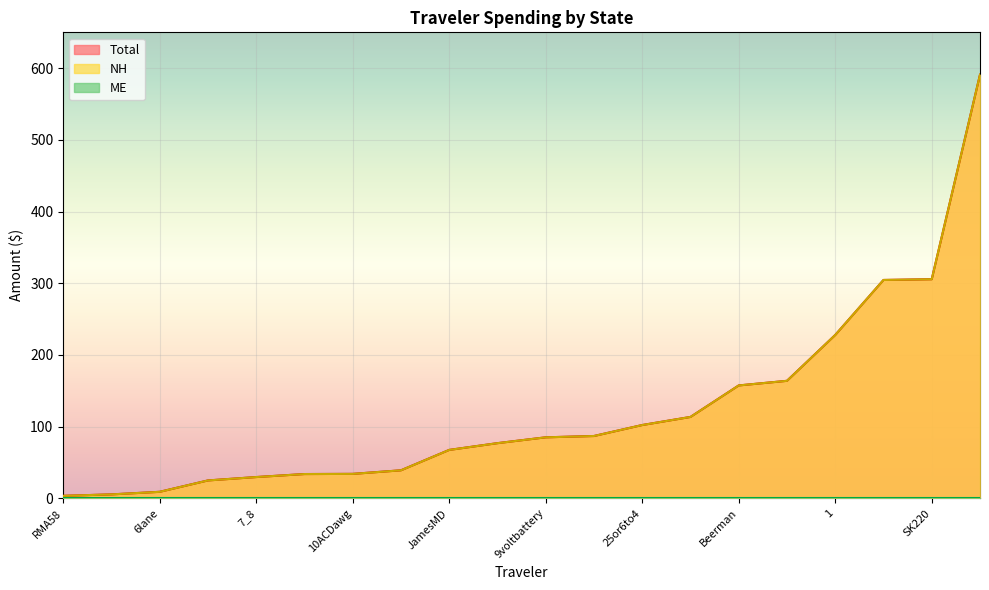

What is the total value across all series at 1995hoo?

227.1